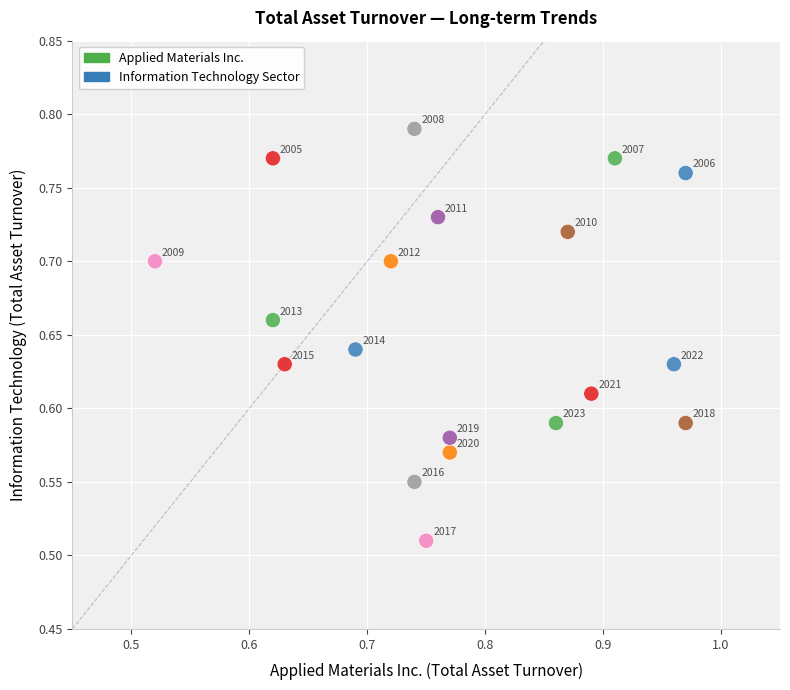

What is the range of X values (max minus min)?

0.4